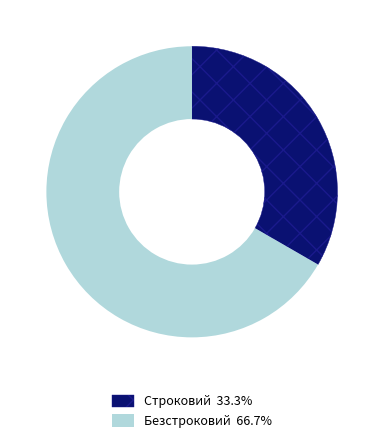

Combined, do Строковий and Безстроковий account for over 50%?

Yes